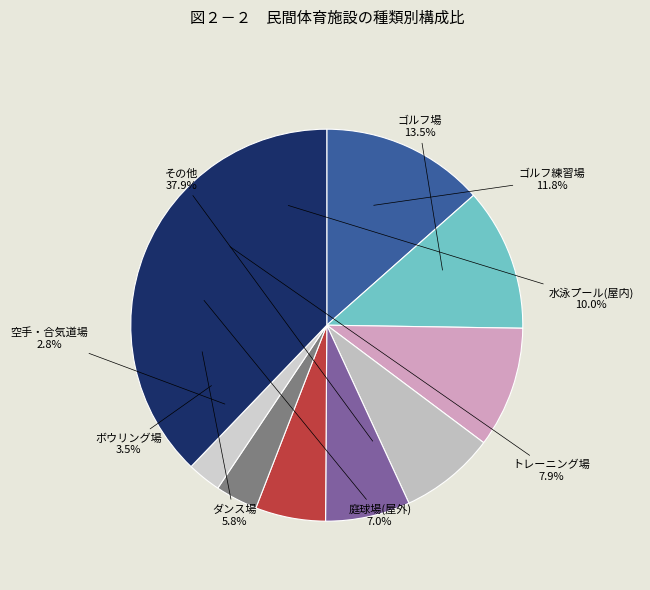

To the nearest percent, what is the difference between the ID 2 and ID 7 slice percentages?

8%